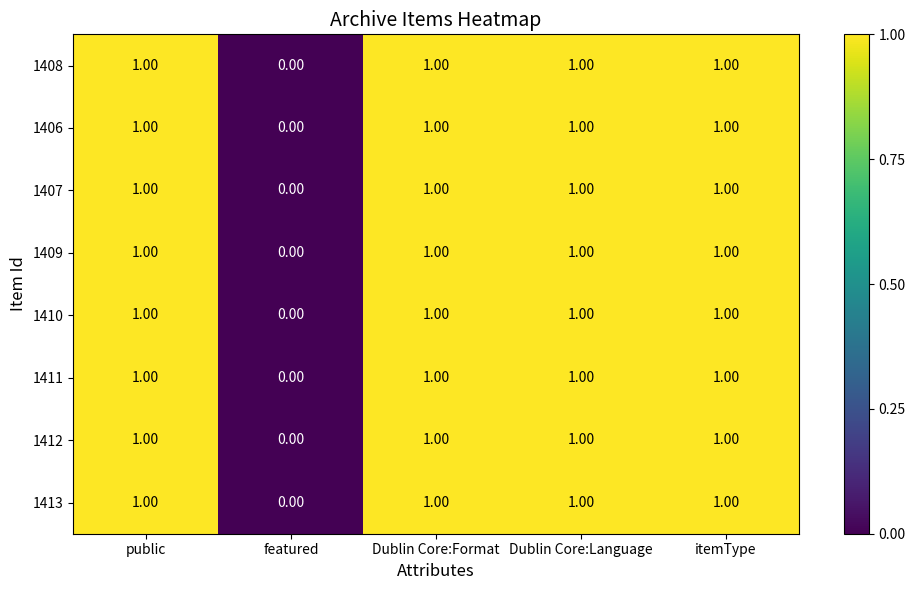

What is the total value across all series at public?

8